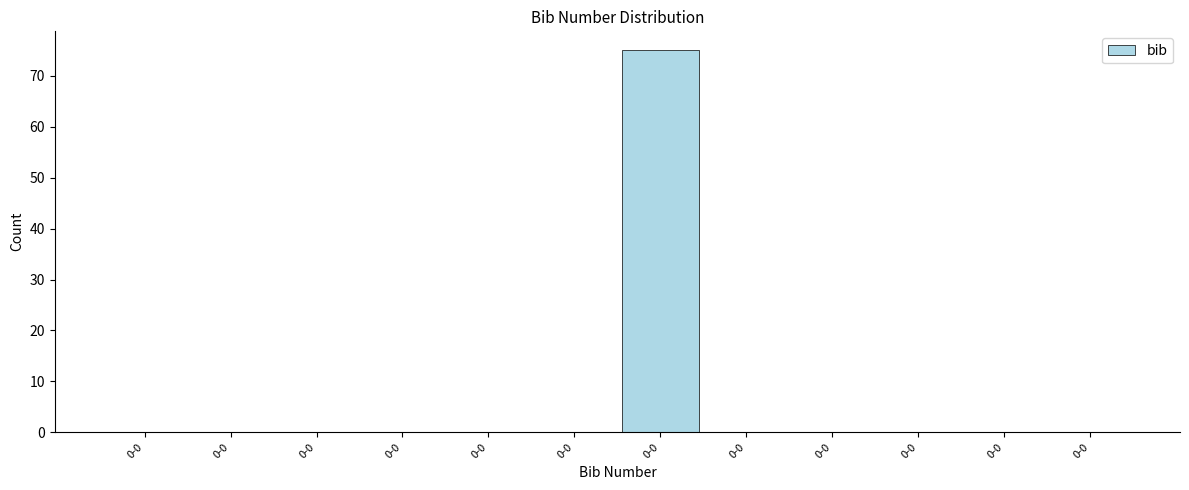

How many distinct data groups are displayed?

1